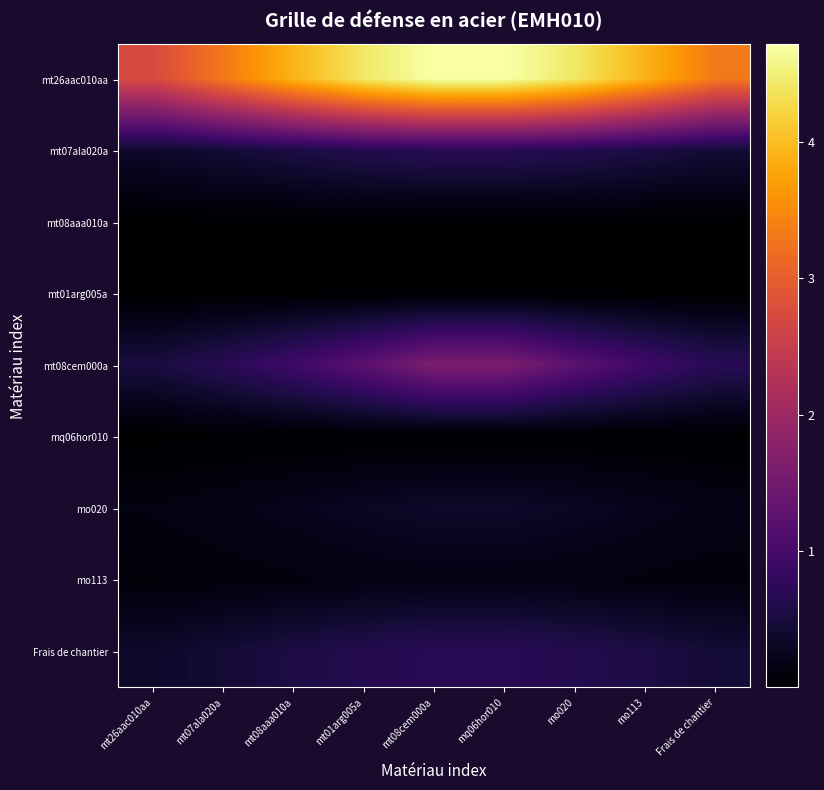

What is the difference between the highest and lowest values at mt01arg005a?

4.4